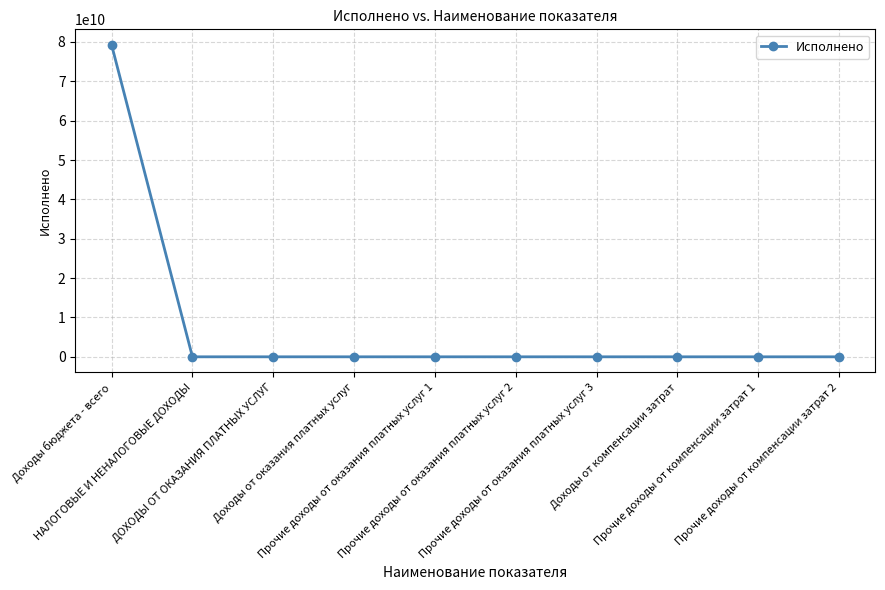

What is the average value?

7925472265.4